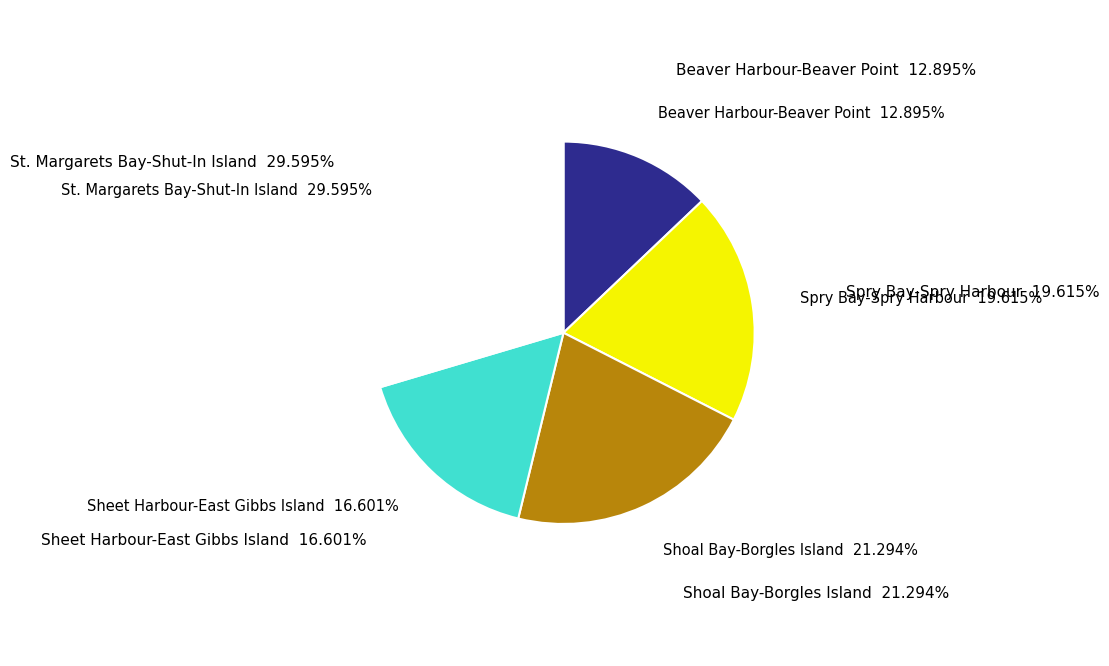

Is it true that St. Margarets Bay-Shut-In Island is 22% of the pie?

False